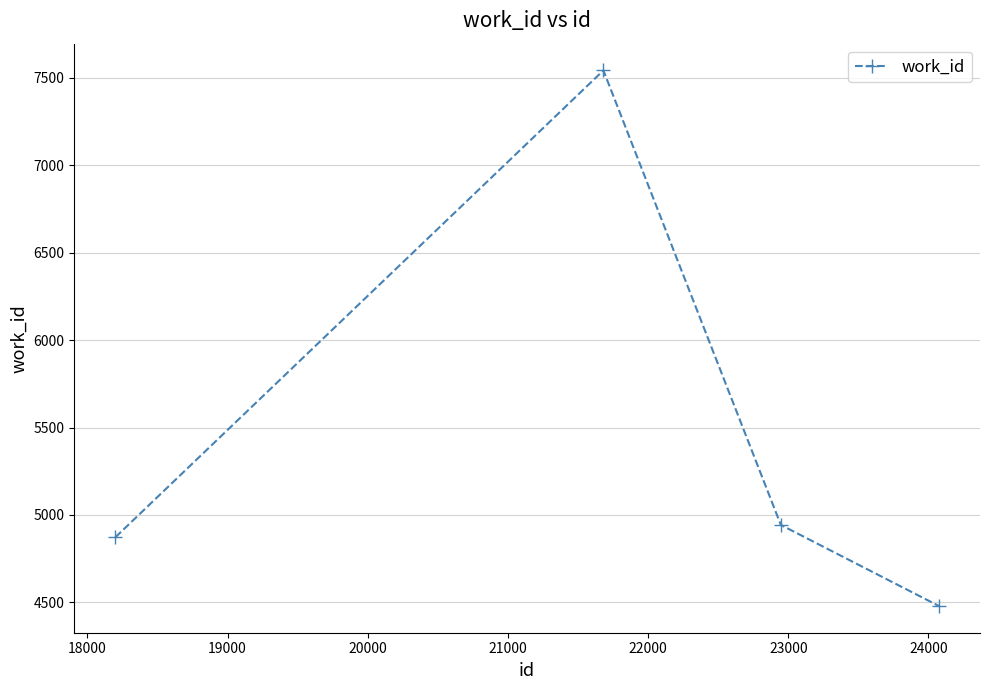

What is the value of the 3rd point from the left?

4943